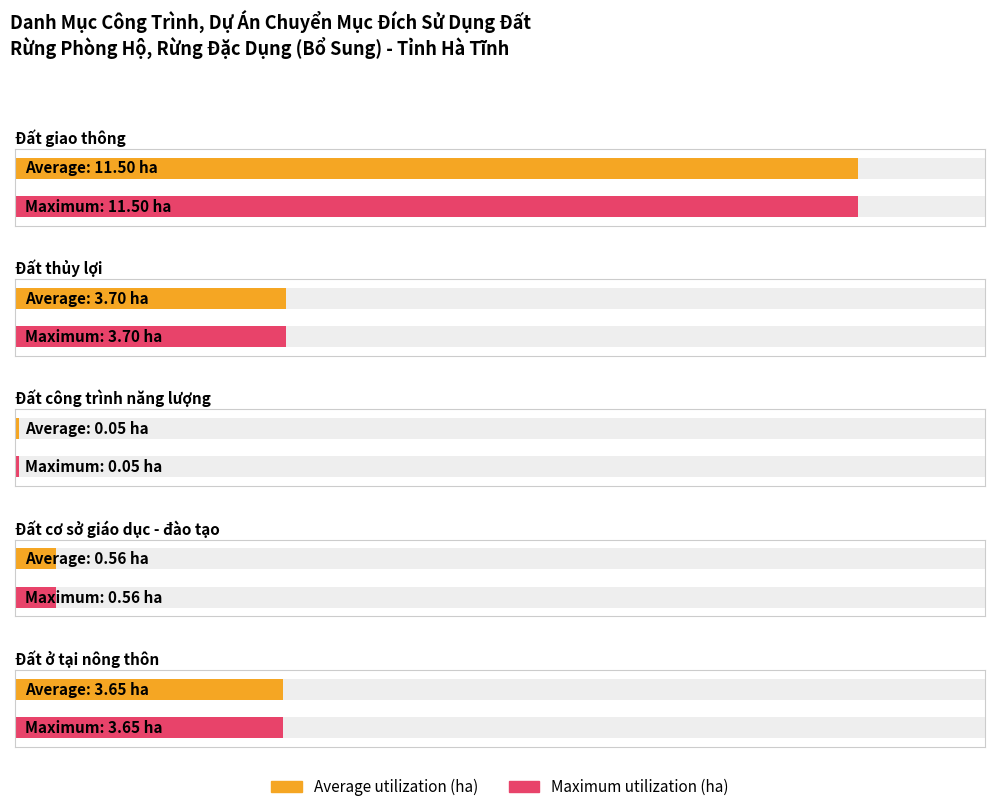

How many distinct data groups are displayed?

2